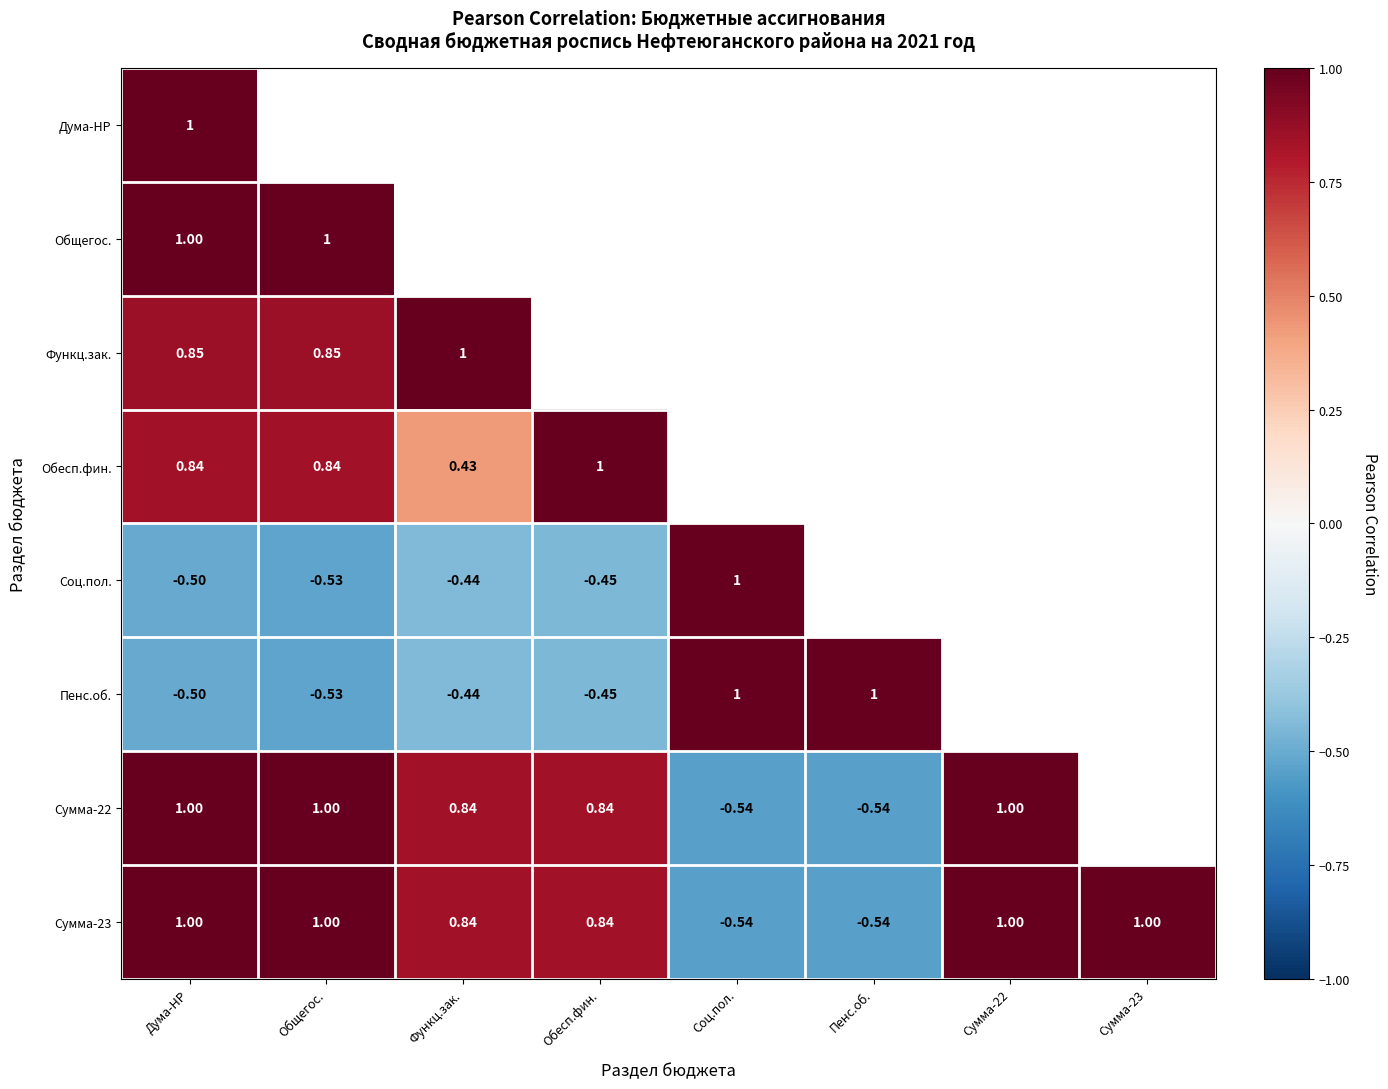

What is the average value of the Сумма-23 series?

0.6